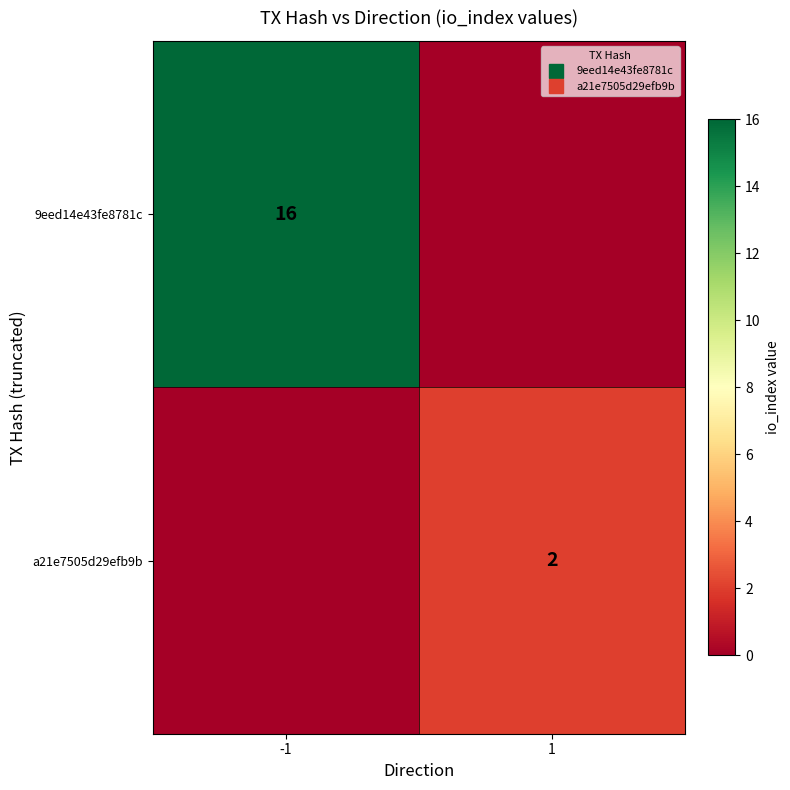

What is the greatest value displayed?

16